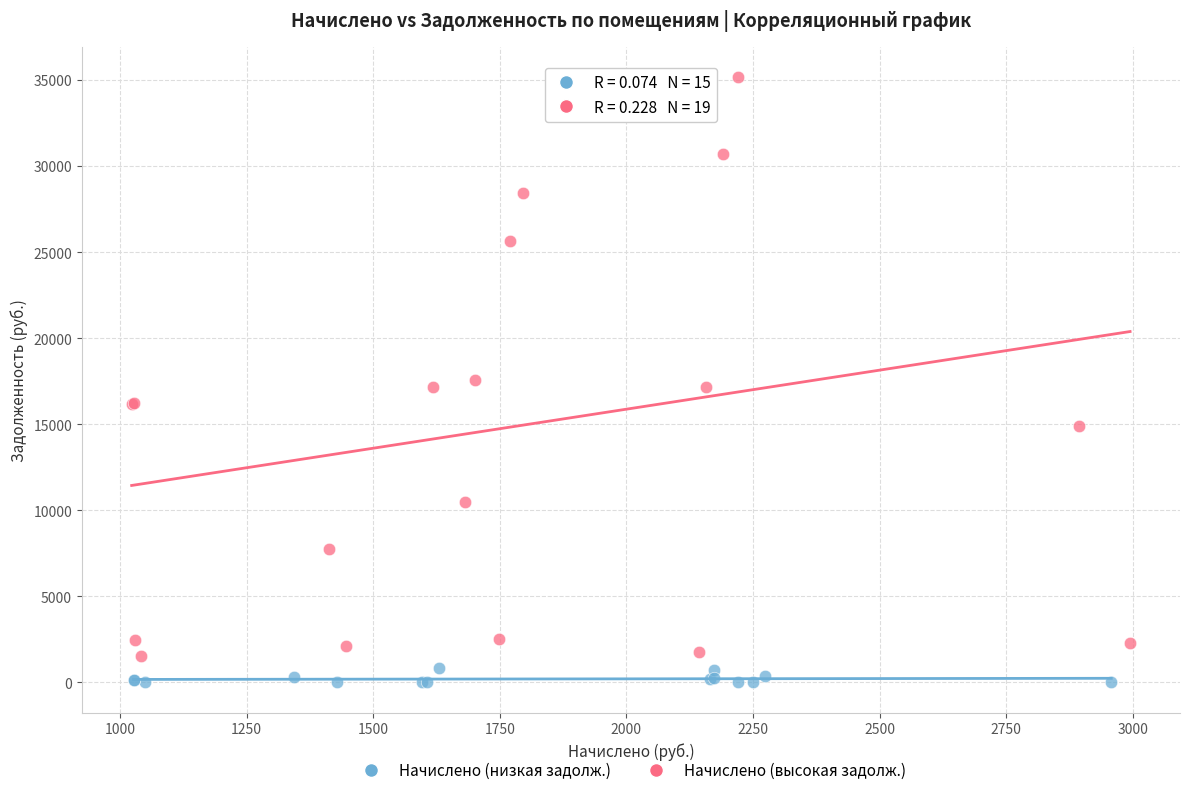

Which series has the widest spread of Y values?

Начислено (высокая задолж.)